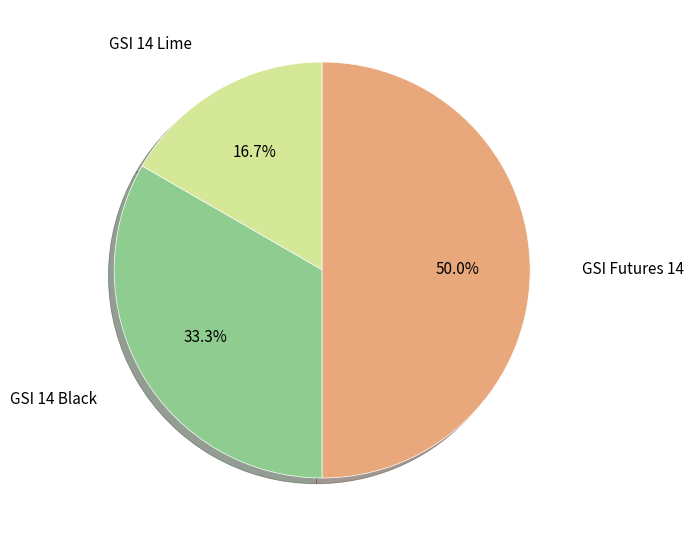

Between GSI Futures 14 and GSI 14 Lime, which is larger?

GSI Futures 14